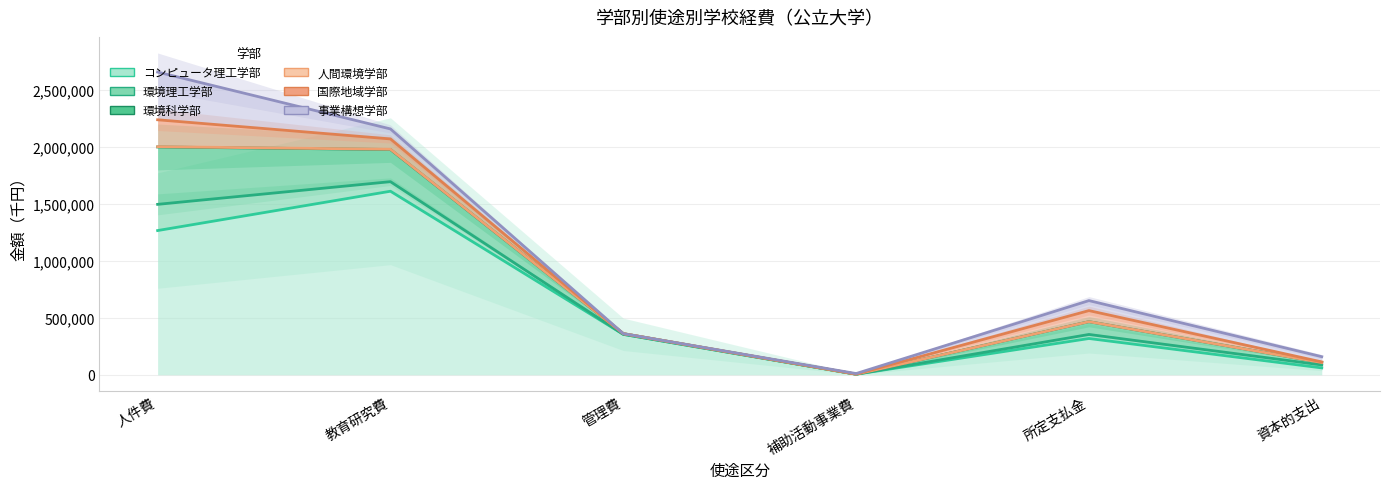

True or false: 事業構想学部 and 環境科学部 cross at least once.

False